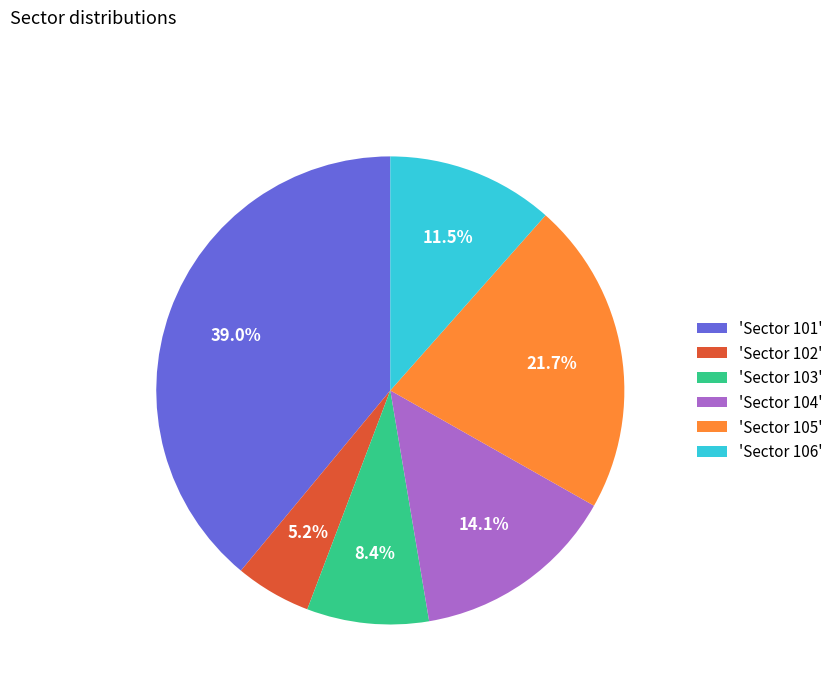

Rank the categories by value from highest to lowest.

'Sector 101', 'Sector 105', 'Sector 104', 'Sector 106', 'Sector 103', 'Sector 102'